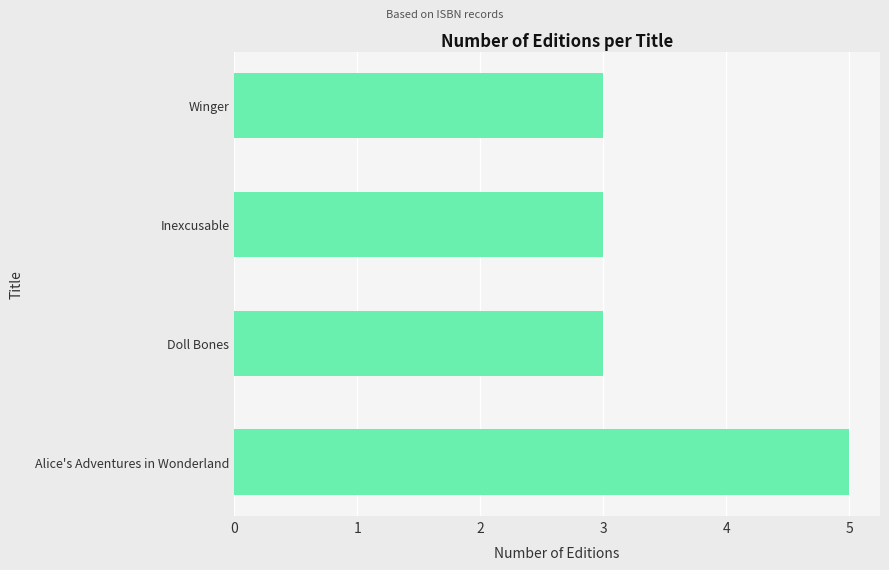

What is the sum of all values?

14